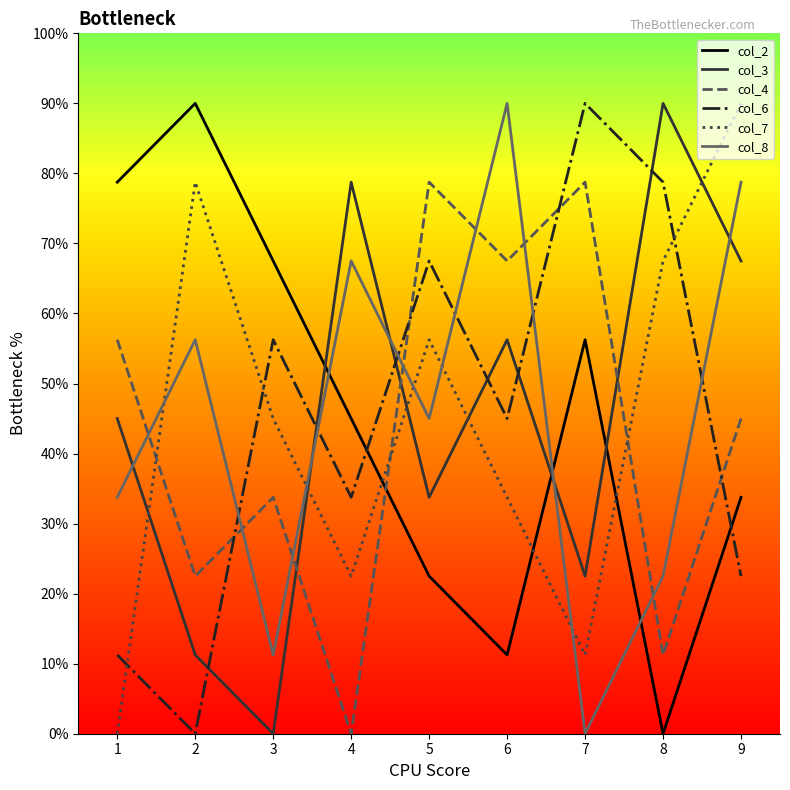

Is this an area chart (filled region under the line)?

No